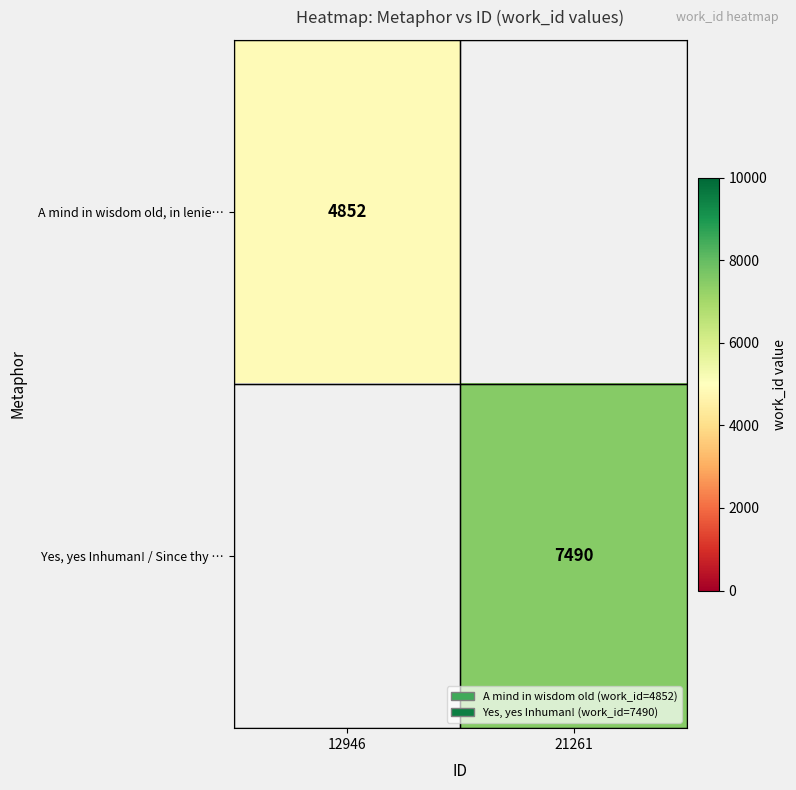

The value of Yes, yes Inhuman! / Since thy … at 21261 is 4698.7. True or false?

False